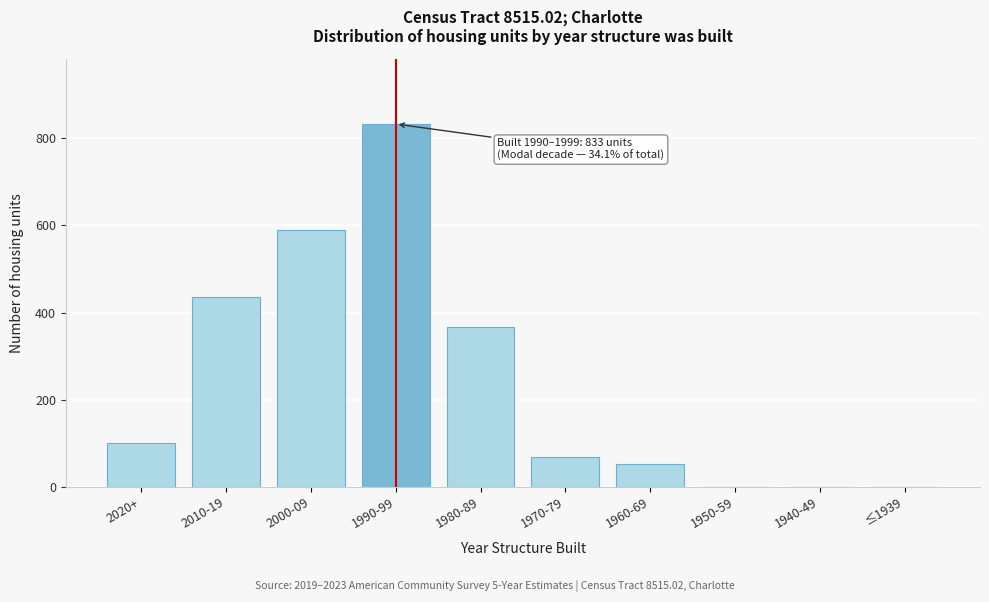

Reading left to right, what are all the values shown in this chart?

2020+=100	2010-19=435	2000-09=590	1990-99=833	1980-89=366	1970-79=68	1960-69=53	1950-59=0	1940-49=0	≤1939=0